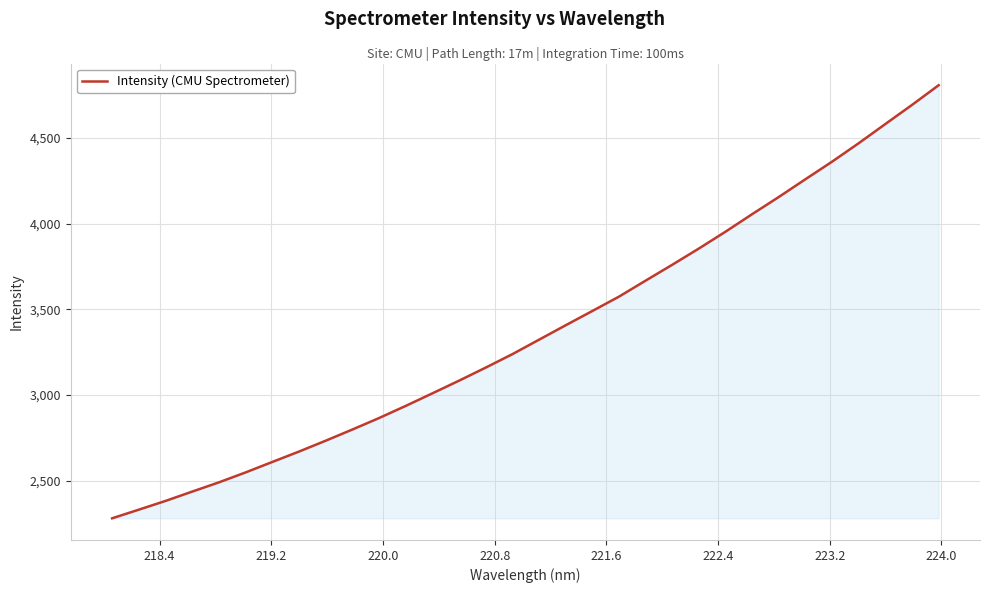

What is the minimum value shown in the chart?

2280.1